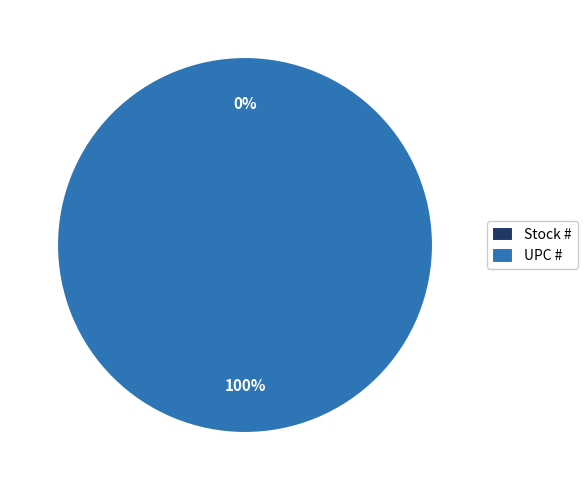

What percentage is the UPC # slice, to the nearest percent?

100%